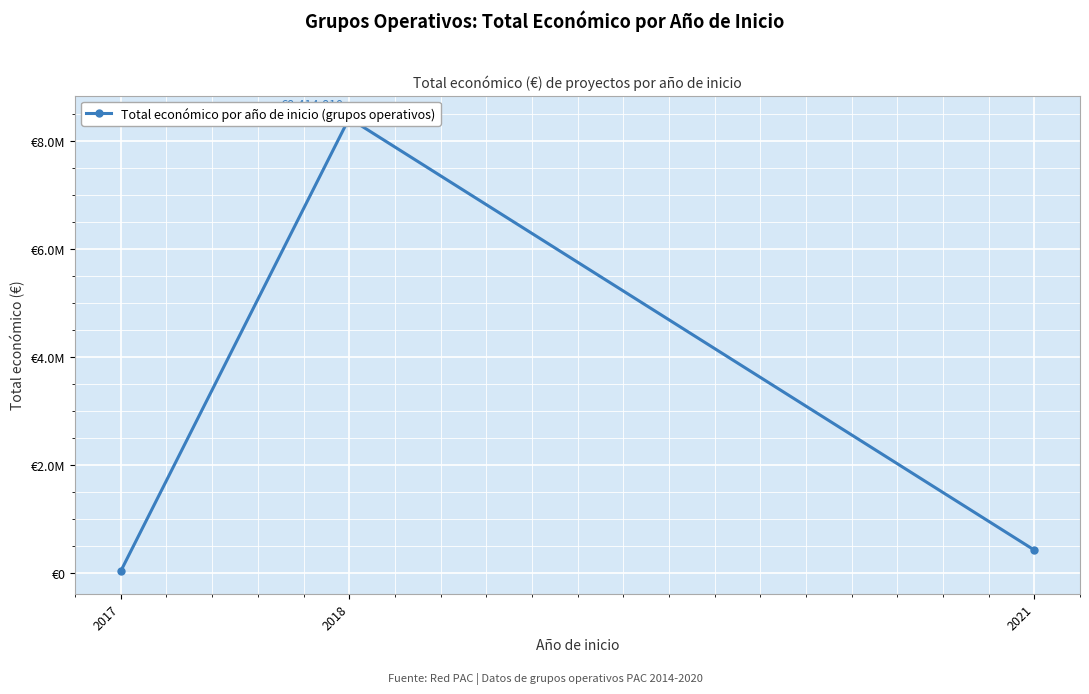

At which label does the data first exceed 430411?

2018